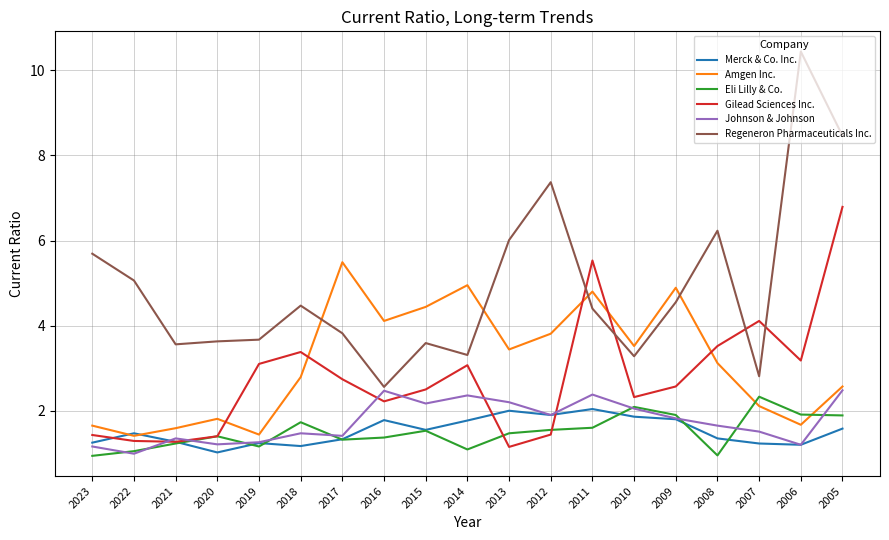

True or false: Johnson & Johnson has a value of 1.3 at 2019.

True